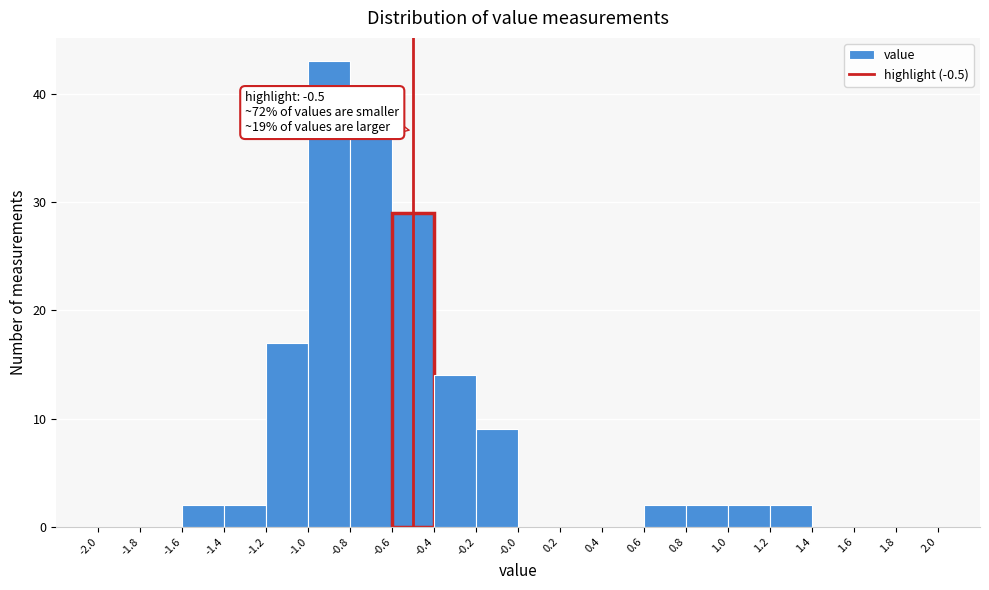

Which range on the x-axis has the tallest bar?

-1.0 to -0.8